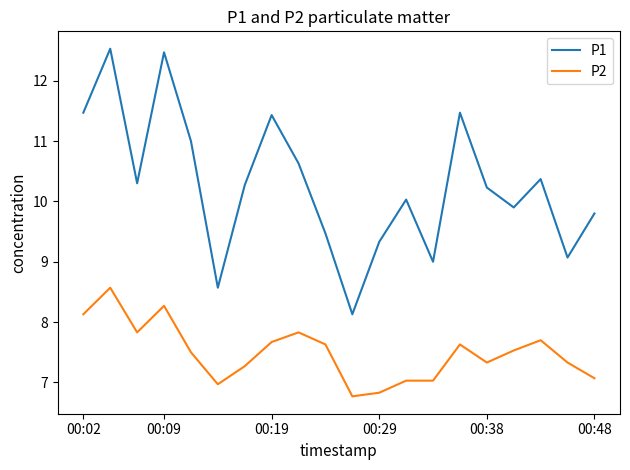

Rank the series by their maximum value, from lowest to highest.

P2, P1